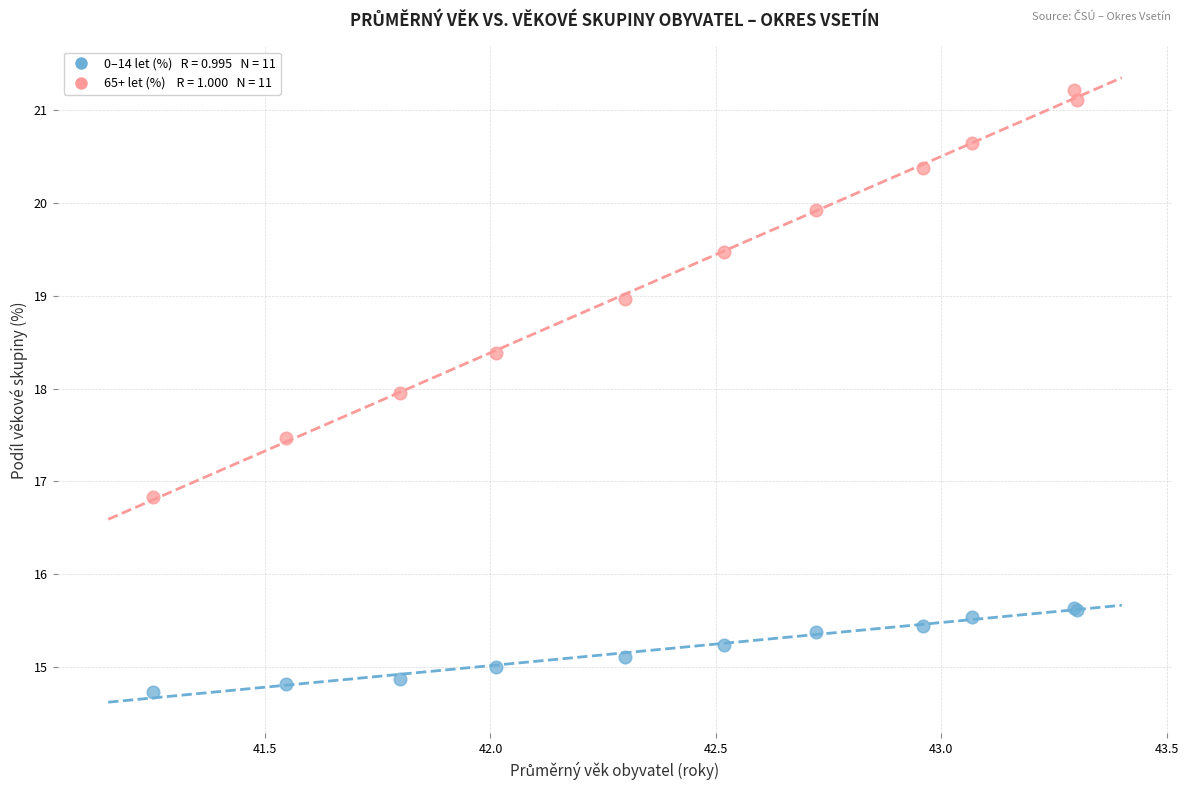

Across all series, what Y value is closest to 17?

16.8